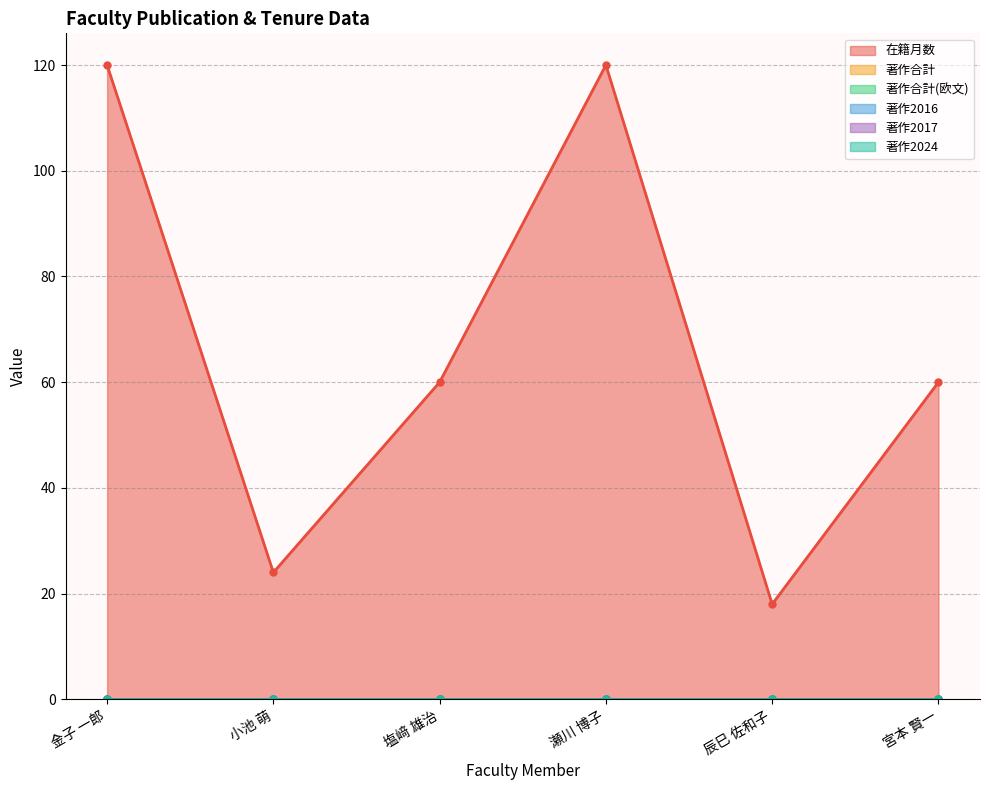

Is the value of 著作合計(欧文) at 瀬川 博子 greater than the value of 著作2024 at 塩﨑 雄治?

No